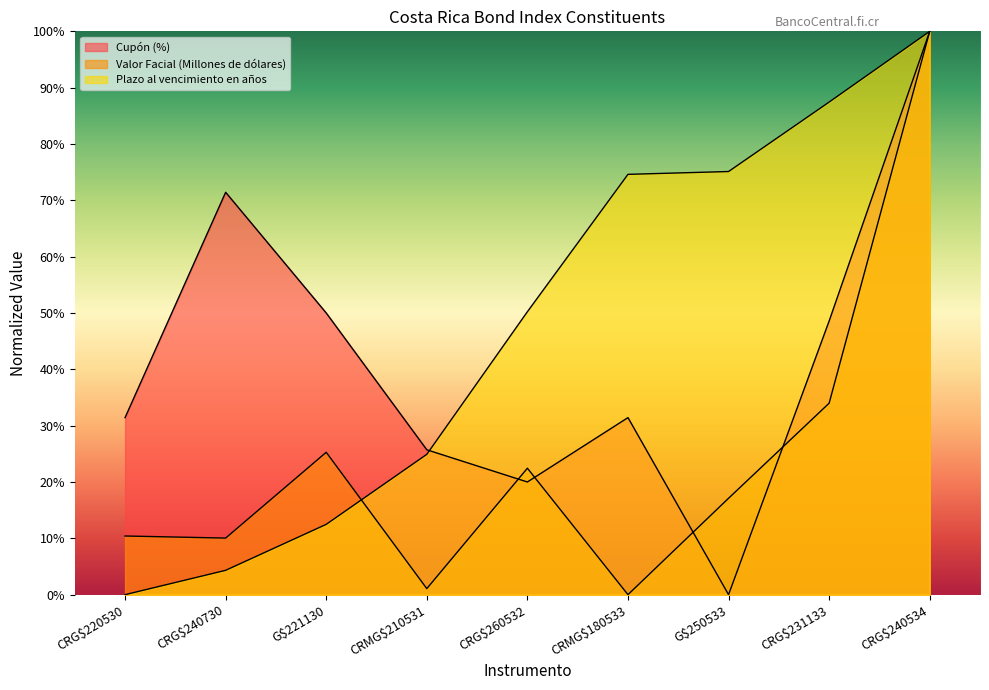

How many interior local valleys does the Valor Facial (Millones de dólares) series have?

3